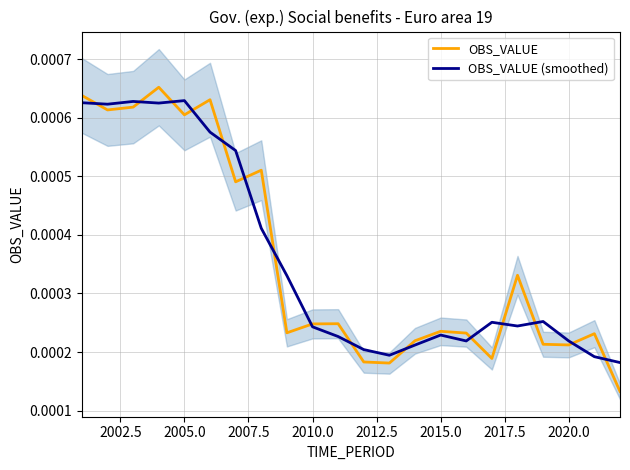

At which category does OBS_VALUE (smoothed) reach its first local peak?

2005.0